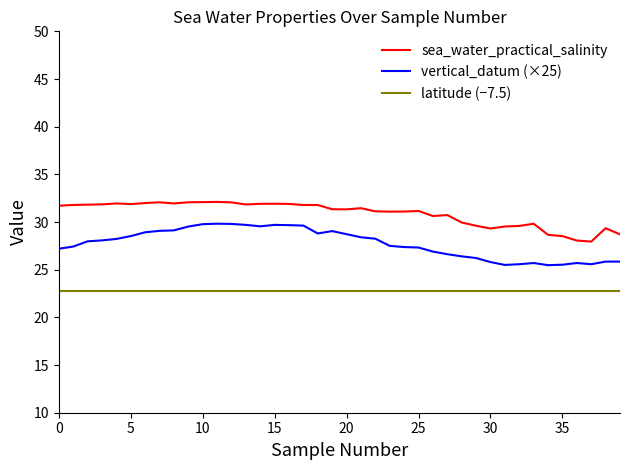

What is the greatest value displayed?

32.1